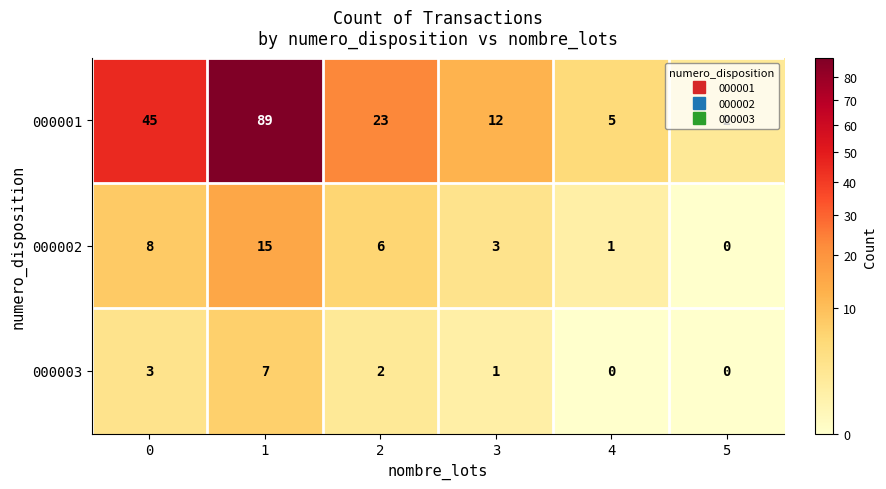

What is the sum of all 000002 values?

33